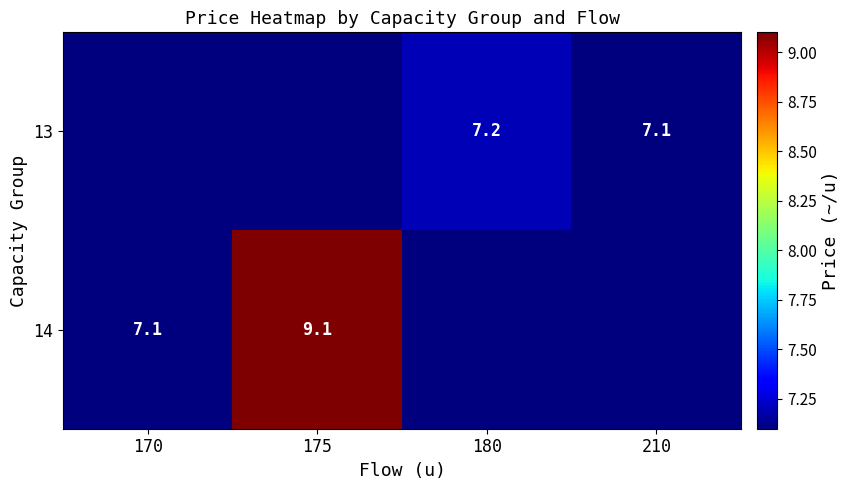

The 13 series shows 7.1 at 210. True or false?

True